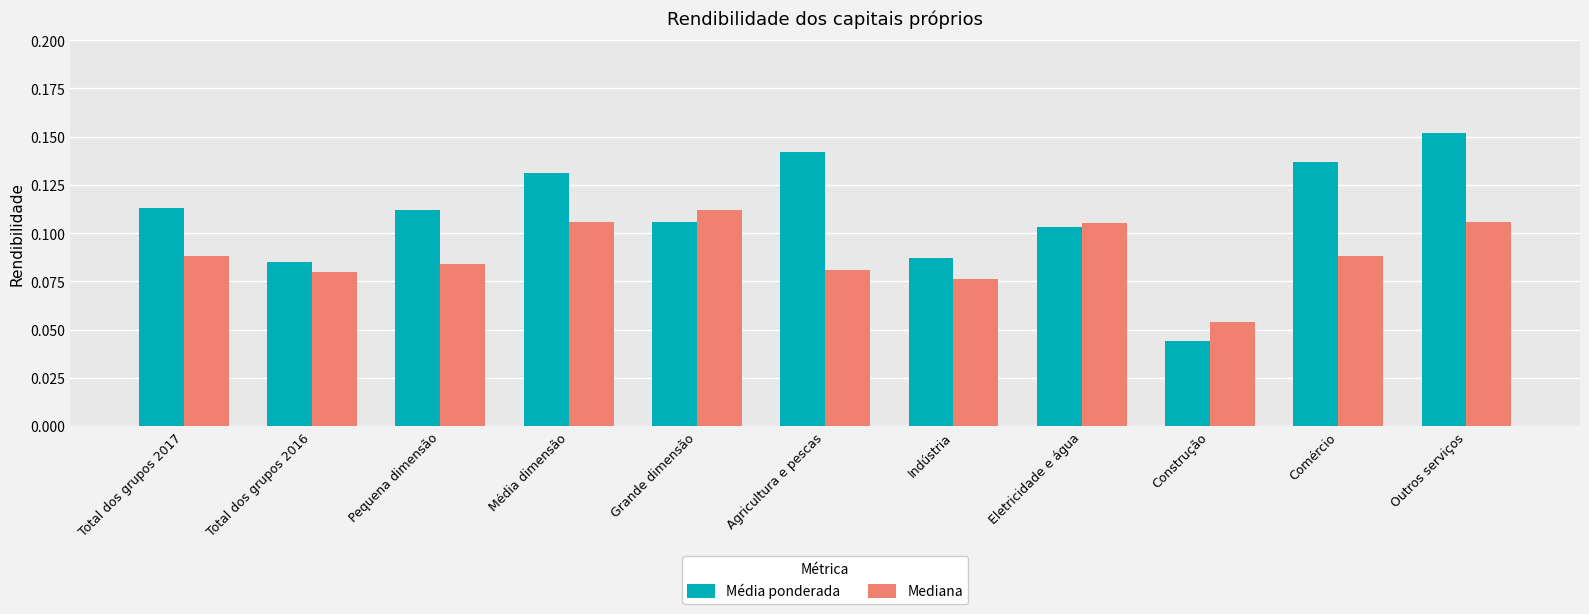

What is the label of the 6th bar from the left?

Agricultura e pescas